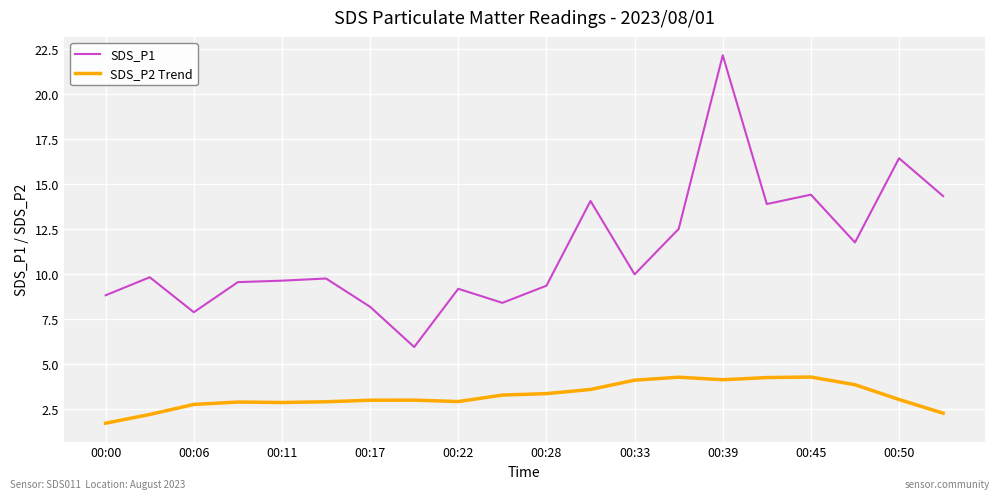

What is the maximum value for SDS_P2 Trend?

4.3